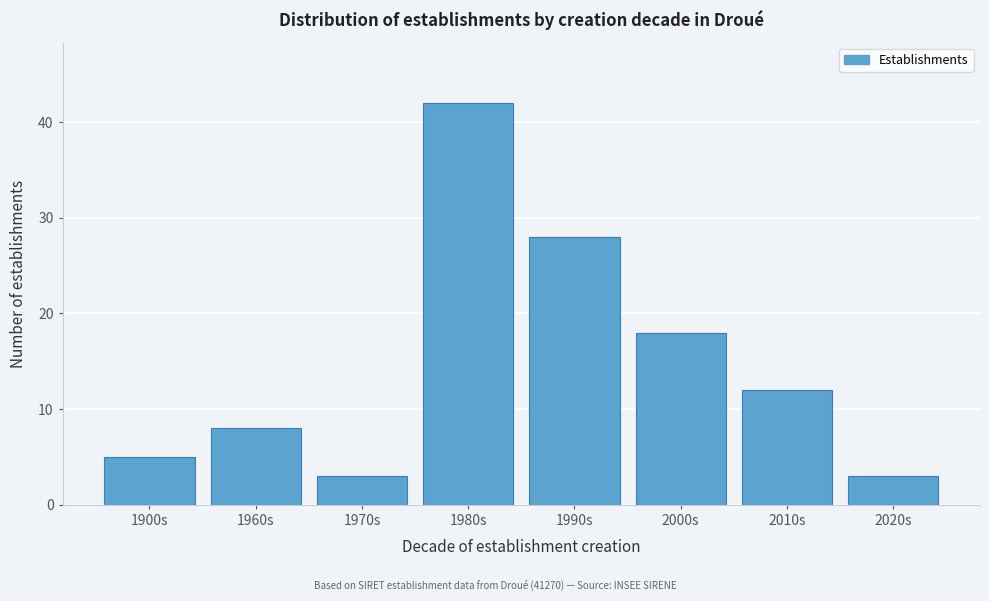

Reading right to left, list all the values displayed in this chart.

2020s=3	2010s=12	2000s=18	1990s=28	1980s=42	1970s=3	1960s=8	1900s=5